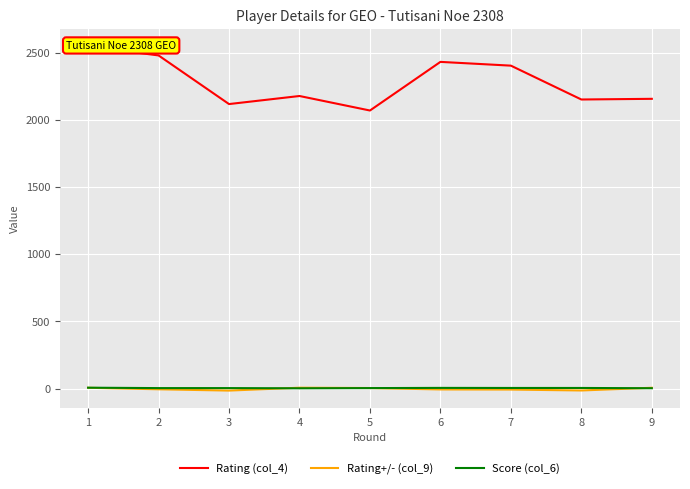

What is the maximum value shown in the chart?

2548.0